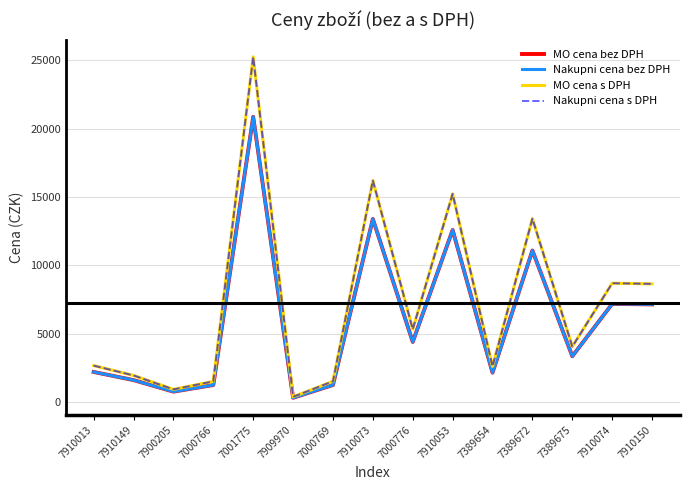

At which category does the chart reach its peak across all series?

7001775